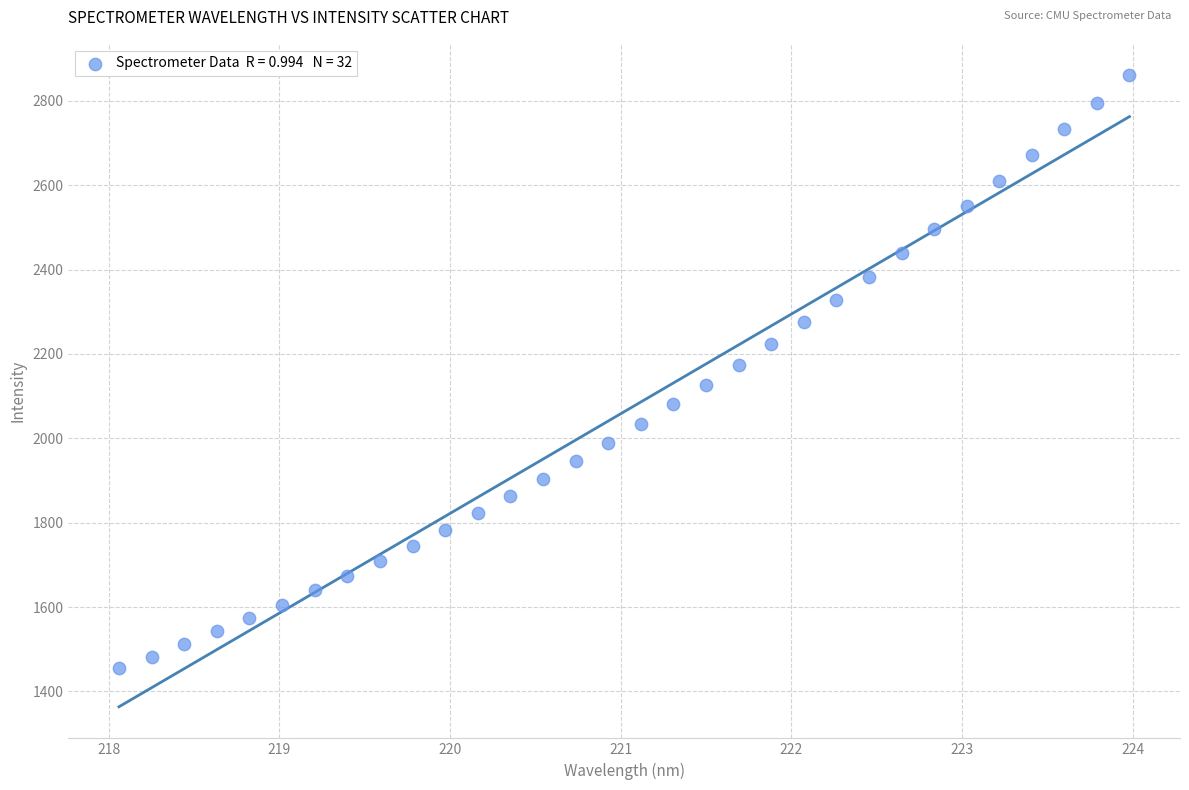

What is the range of Y values (max minus min)?

1404.6